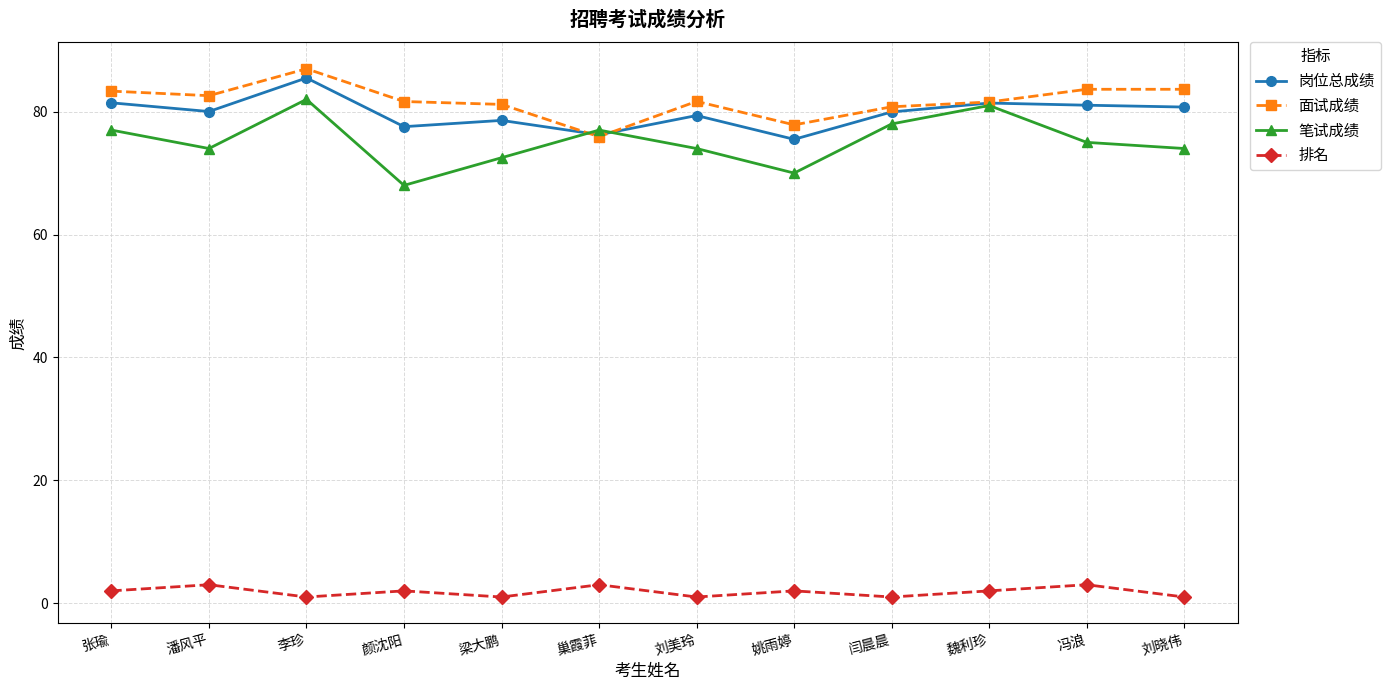

What position from the left is 李珍?

3